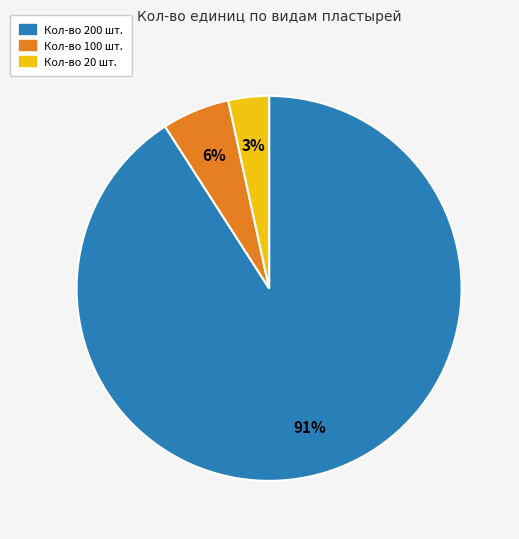

To the nearest percent, what is the average slice percentage?

33%